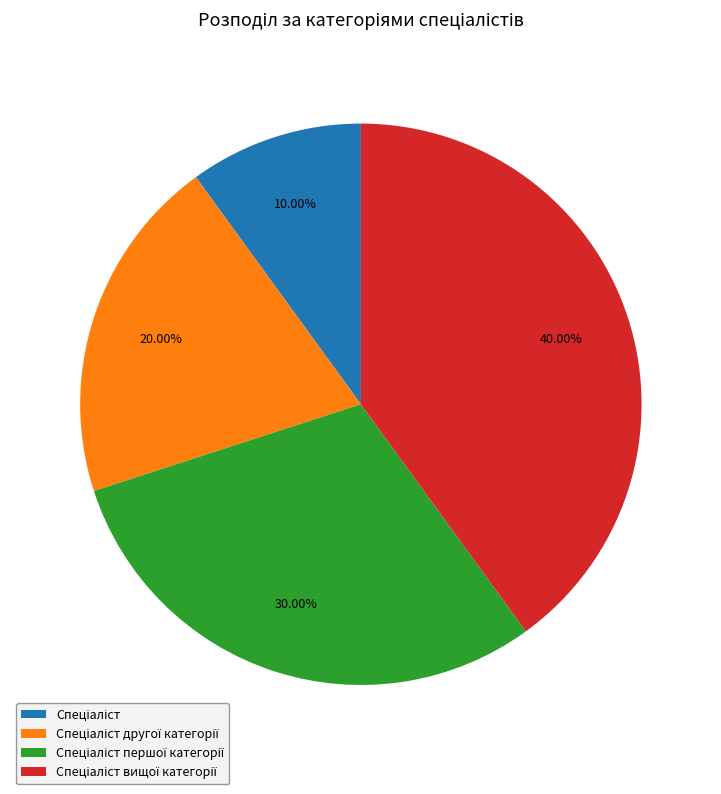

How many segments does this pie chart have?

4